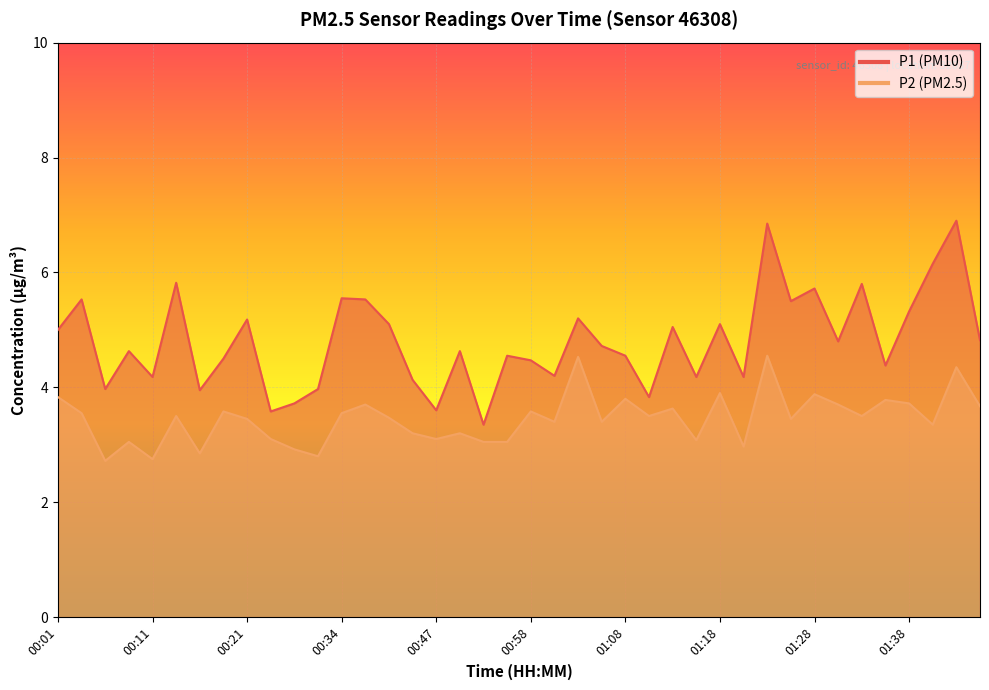

What is the difference between the highest and lowest values at 01:35?

0.6